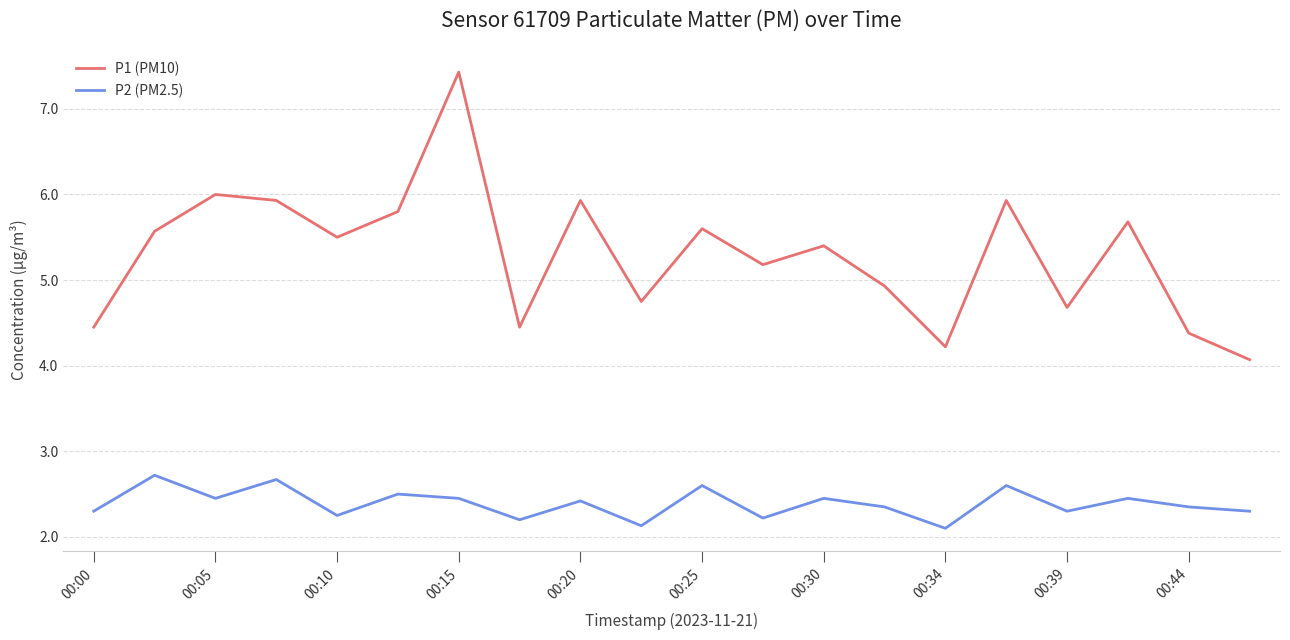

What is the greatest value displayed?

7.4